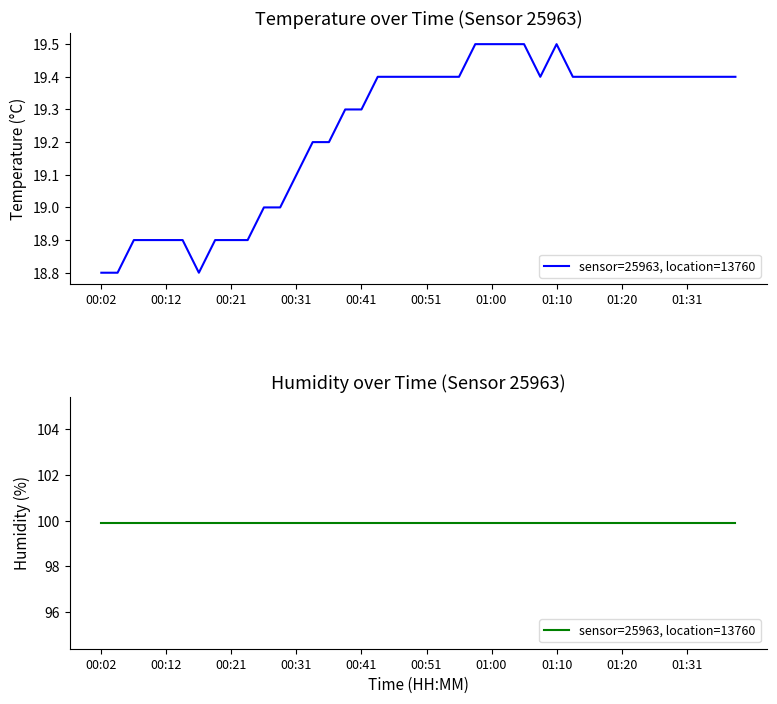

How many distinct data groups are displayed?

1